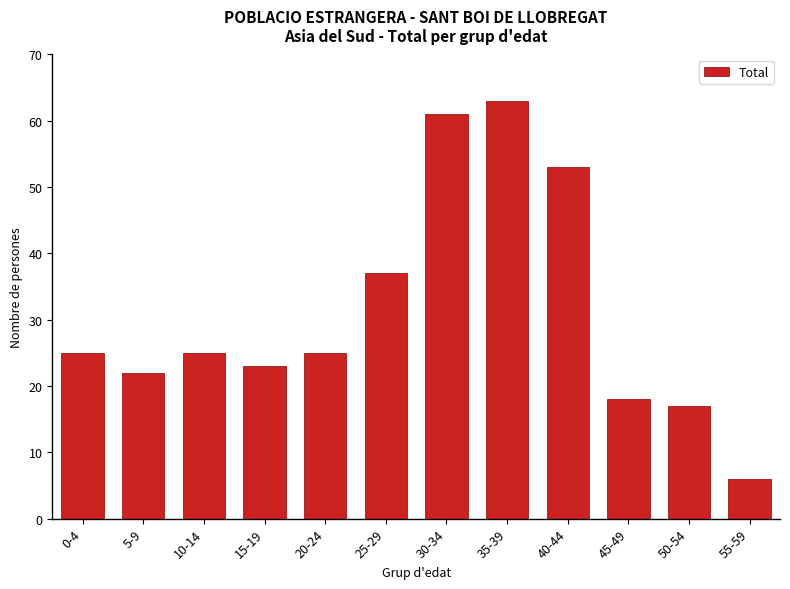

What is the sum of the values at 40-44 and 10-14?

78